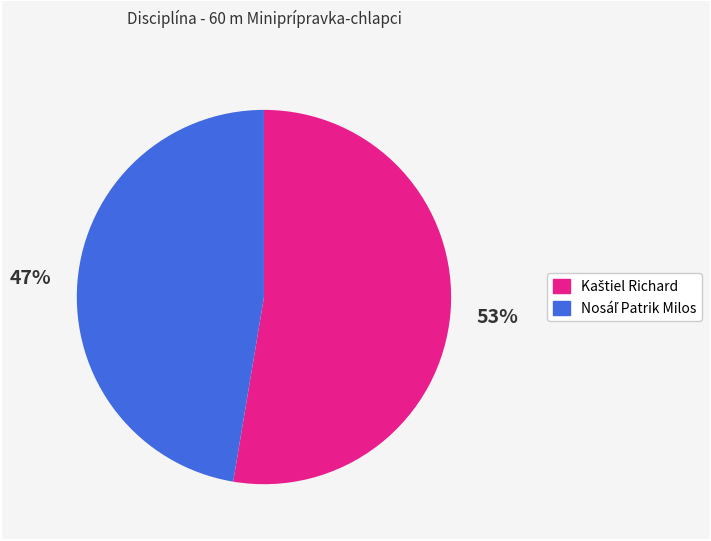

To the nearest percent, what is the average slice percentage?

50%